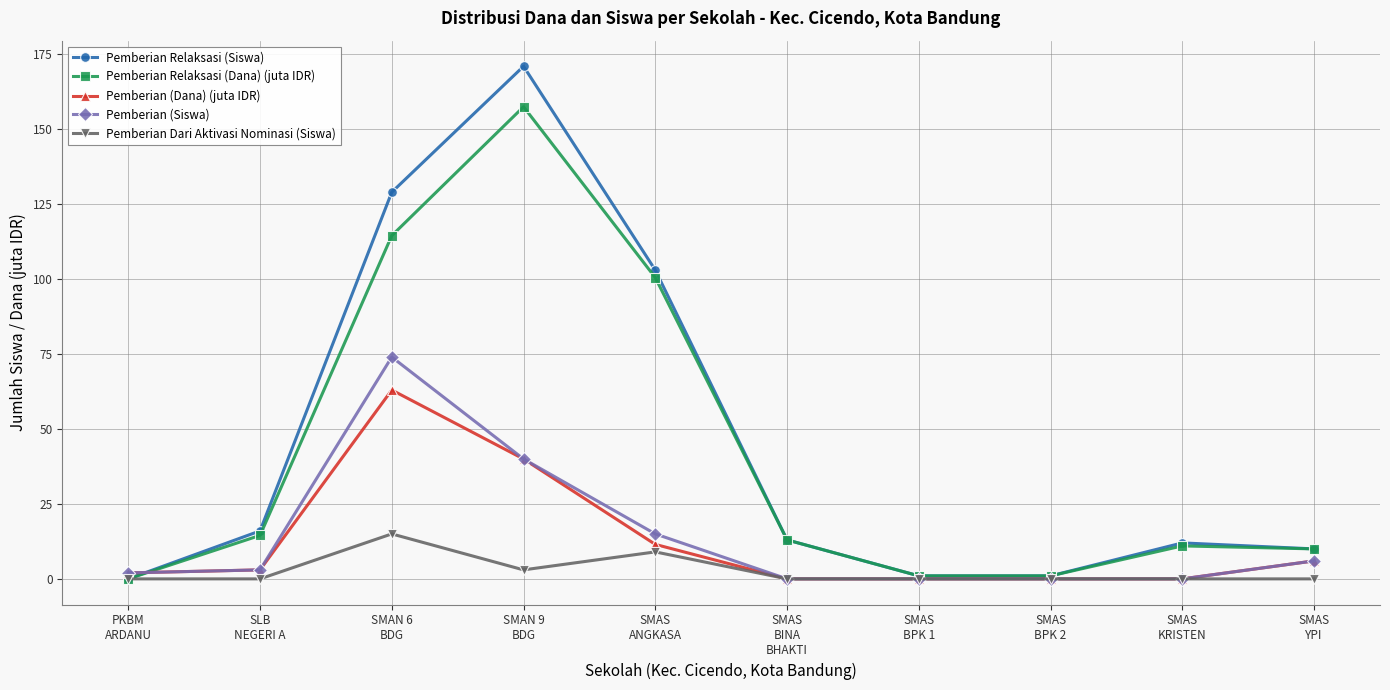

Is the value of Pemberian (Dana) (juta IDR) at PKBM
ARDANU greater than the value of Pemberian Dari Aktivasi Nominasi (Siswa) at SMAS
BPK 1?

Yes